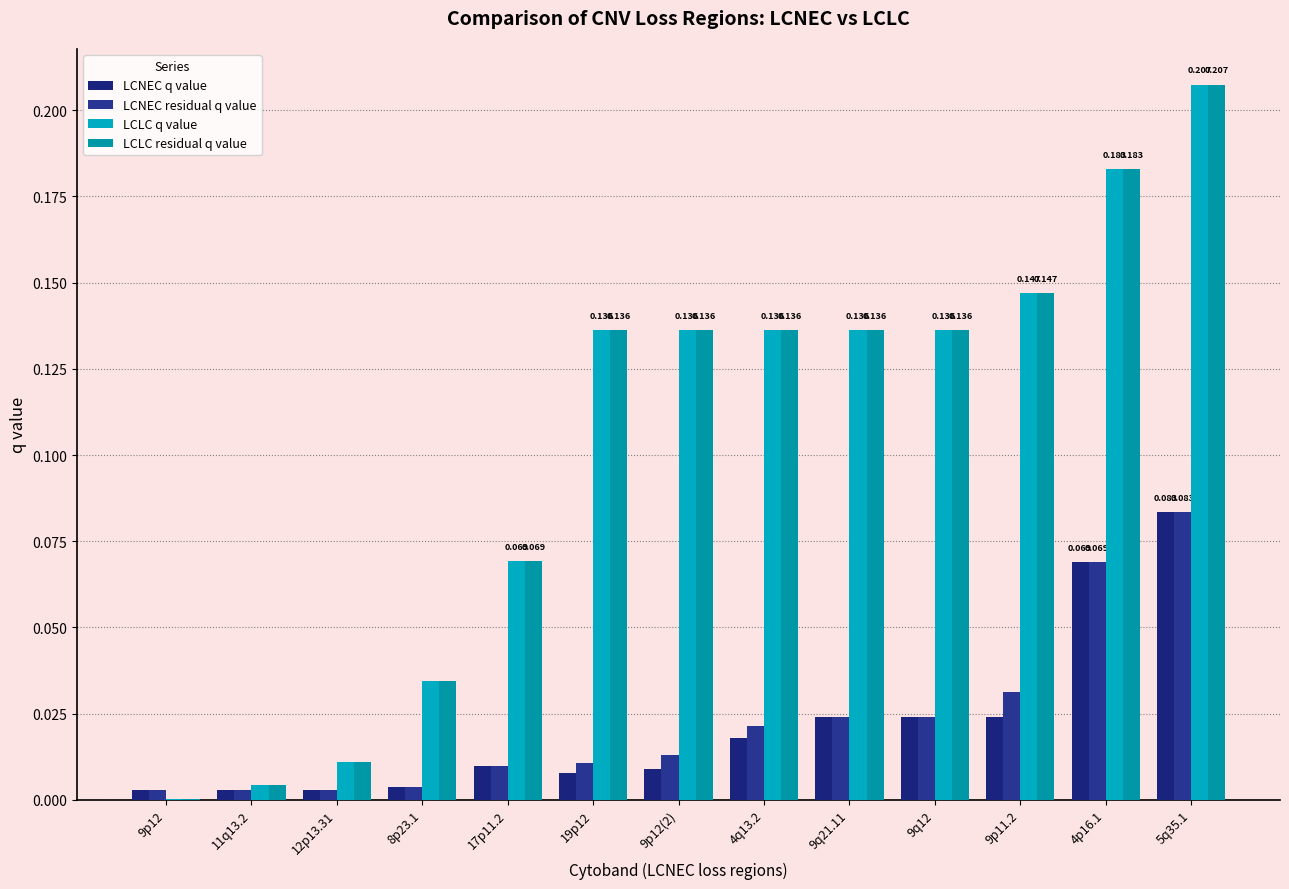

How many groups of bars are there?

13